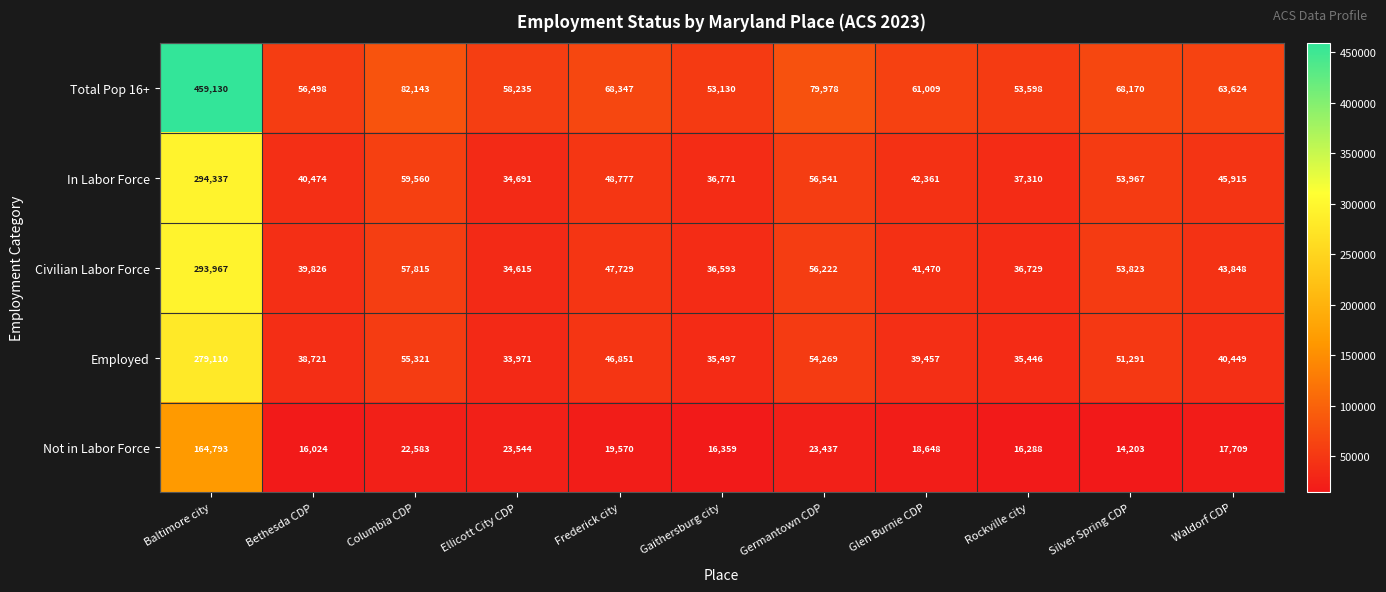

List the series in order of their peak value, highest first.

Total Pop 16+, In Labor Force, Civilian Labor Force, Employed, Not in Labor Force